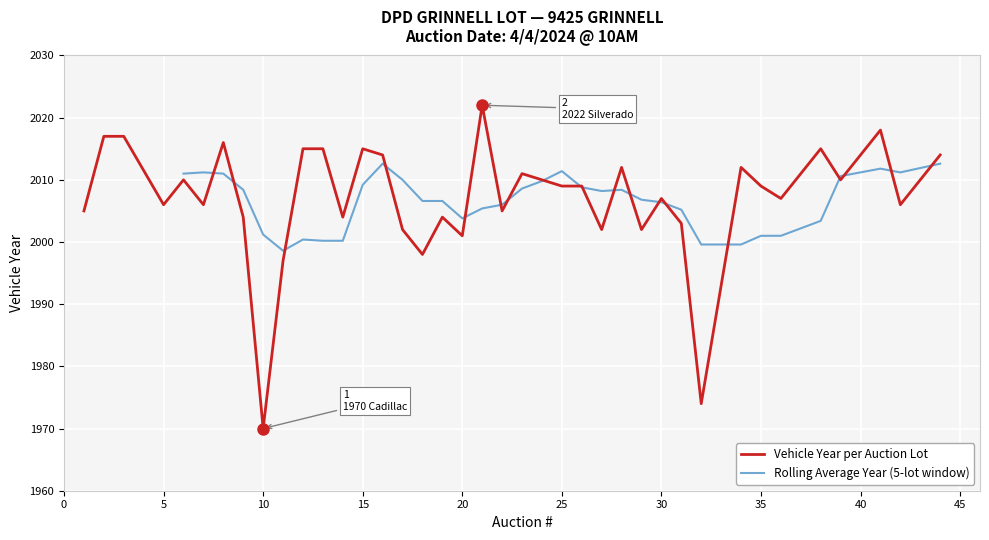

List the labels in order of value, largest first.

21, 41, 2, 3, 8, 12, 13, 15, 38, 16, 44, 28, 34, 23, 6, 24, 39, 25, 26, 35, 30, 36, 5, 7, 42, 1, 22, 9, 14, 19, 31, 17, 27, 29, 20, 18, 11, 32, 10